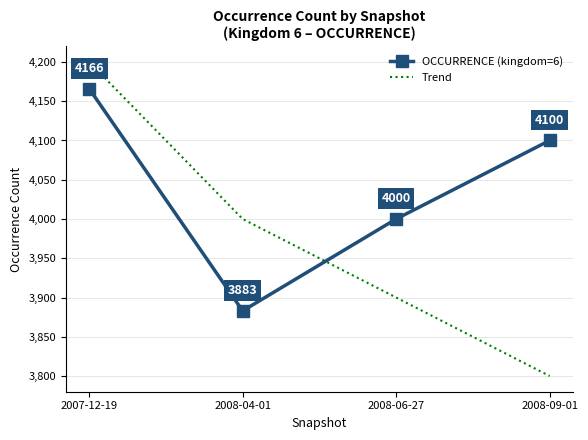

Reading left to right, what are all the values shown in this chart?

OCCURRENCE (kingdom=6): 4166	3883	4000	4100
Trend: 4200	4000	3900	3800